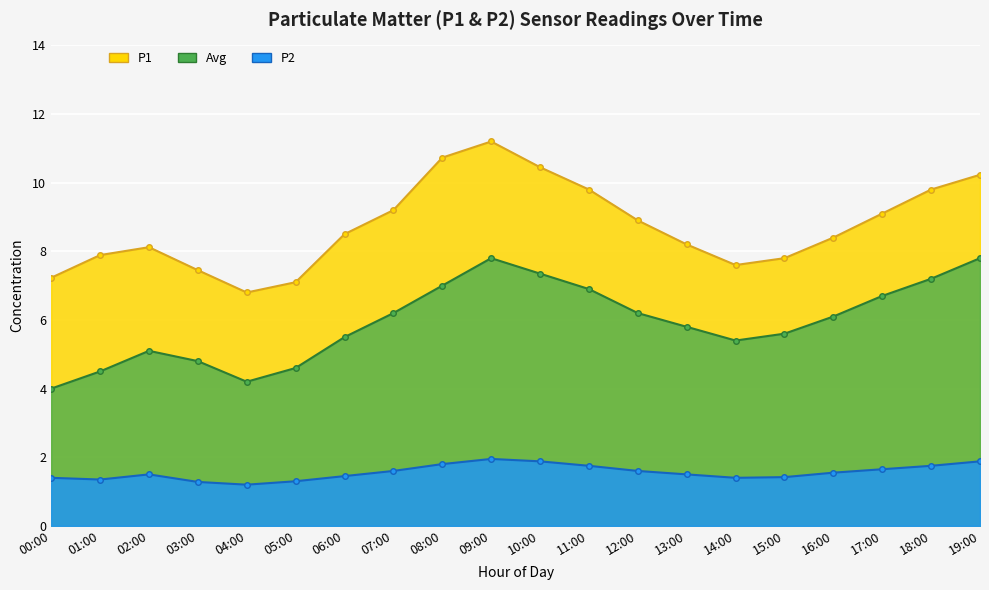

How many data points in Avg are above 6?

10